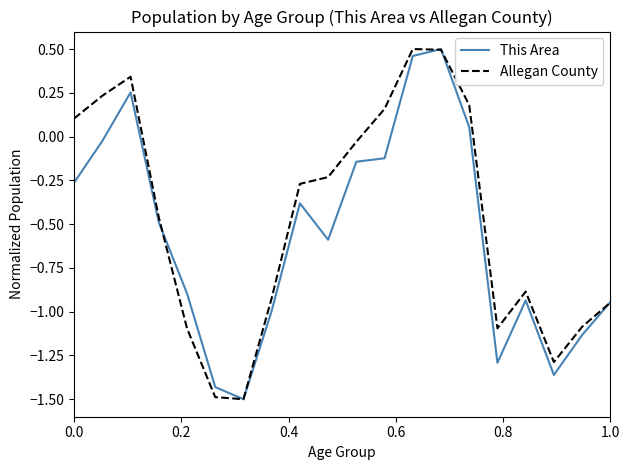

How many lines are shown in the chart?

2